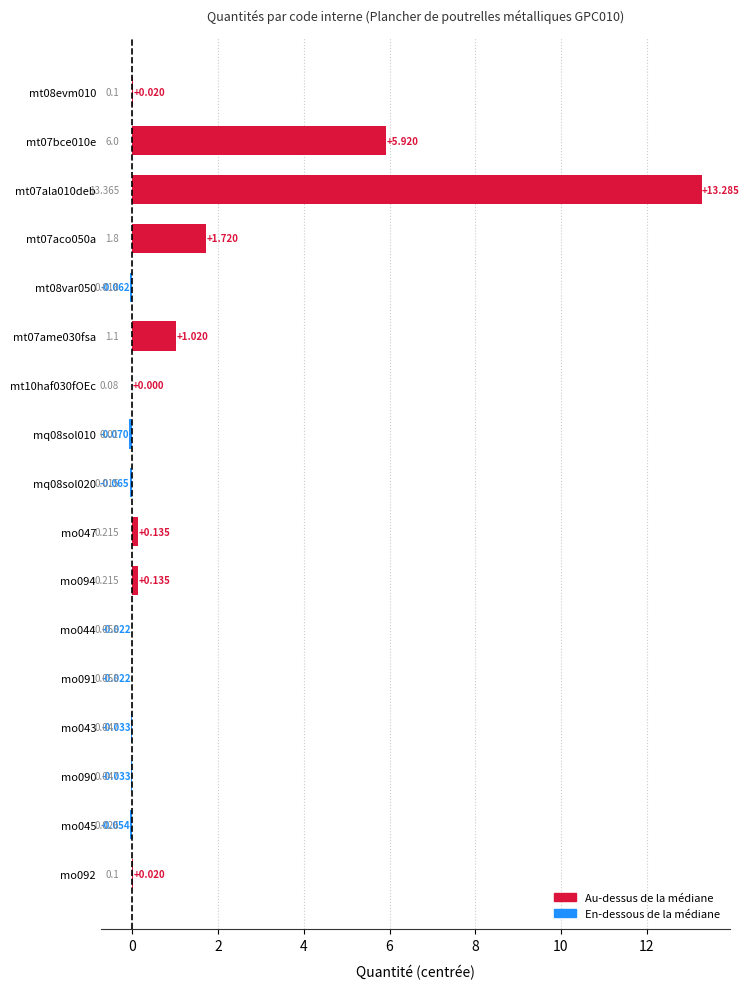

At which label does the data first exceed 0?

mt08evm010